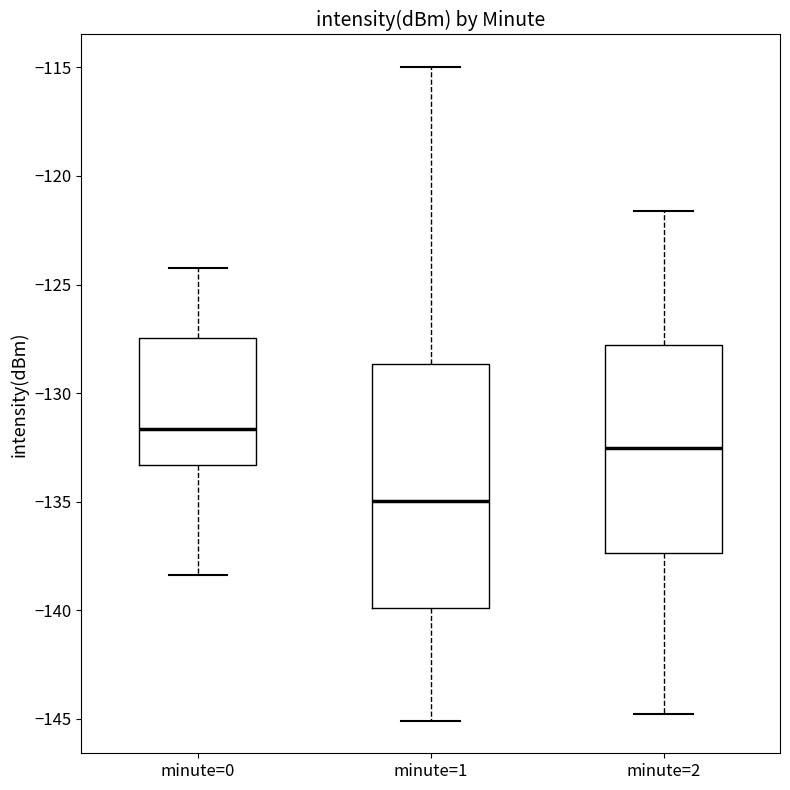

Where is the lower edge of the box for minute=1 on the y-axis? The values are not printed on the chart, so give them approximately, as read against the axis.

-140.0